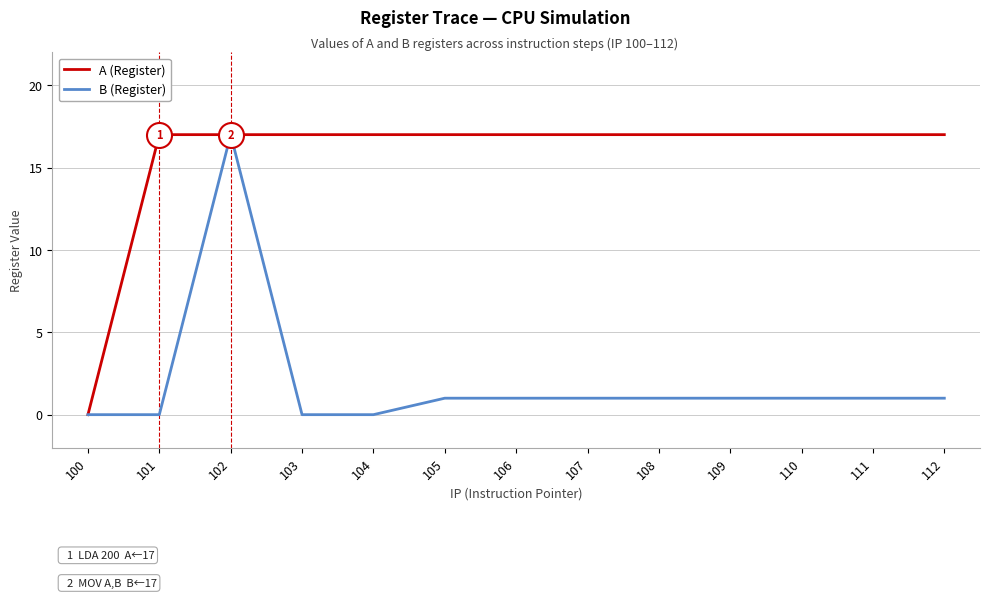

The value of B (Register) at 103 is -11. True or false?

False